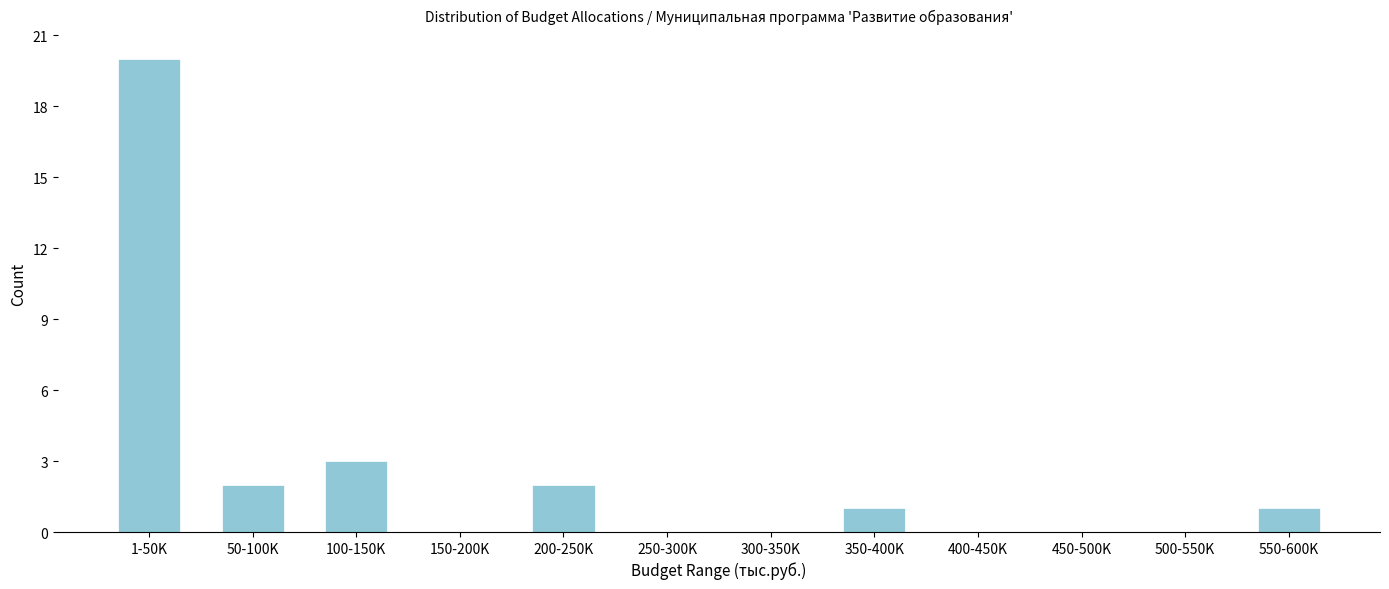

Reading right to left, list all the values displayed in this chart.

550-600K=1	500-550K=0	450-500K=0	400-450K=0	350-400K=1	300-350K=0	250-300K=0	200-250K=2	150-200K=0	100-150K=3	50-100K=2	1-50K=20